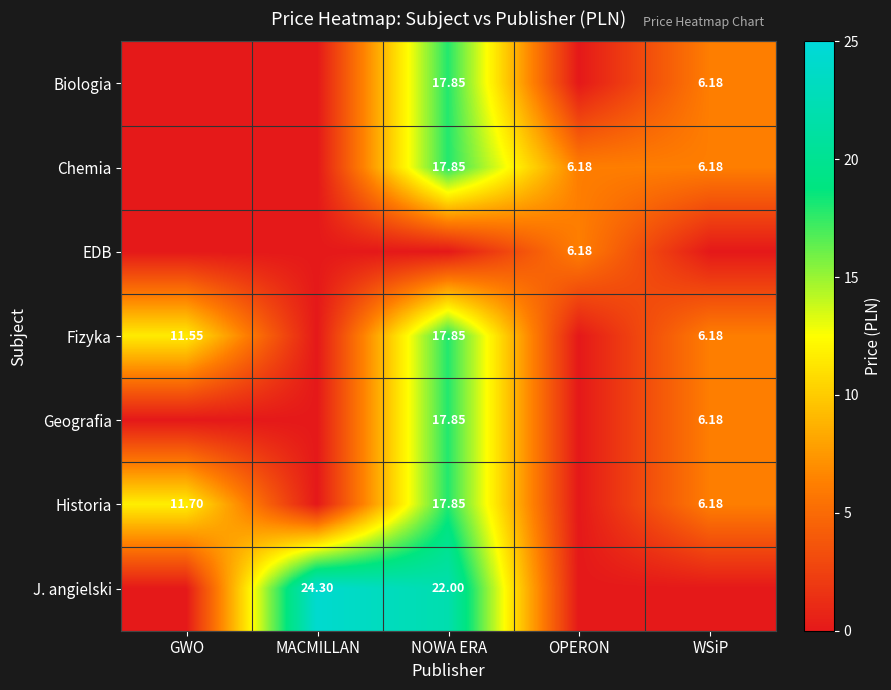

List the series in order of their peak value, lowest first.

EDB, Biologia, Chemia, Fizyka, Geografia, Historia, J. angielski